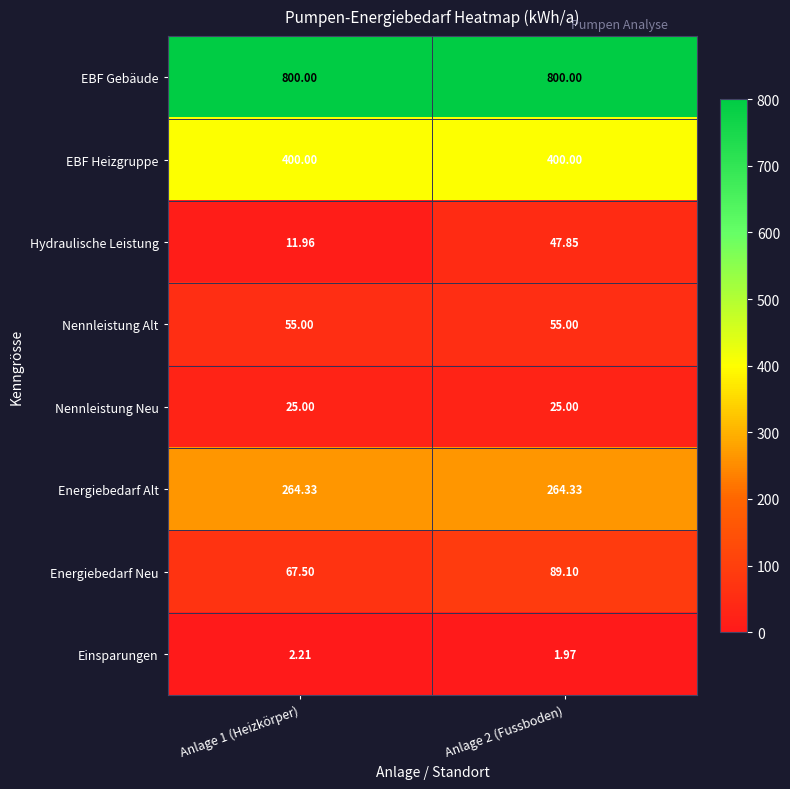

Rank the series by their maximum value, from highest to lowest.

EBF Gebäude, EBF Heizgruppe, Energiebedarf Alt, Energiebedarf Neu, Nennleistung Alt, Hydraulische Leistung, Nennleistung Neu, Einsparungen